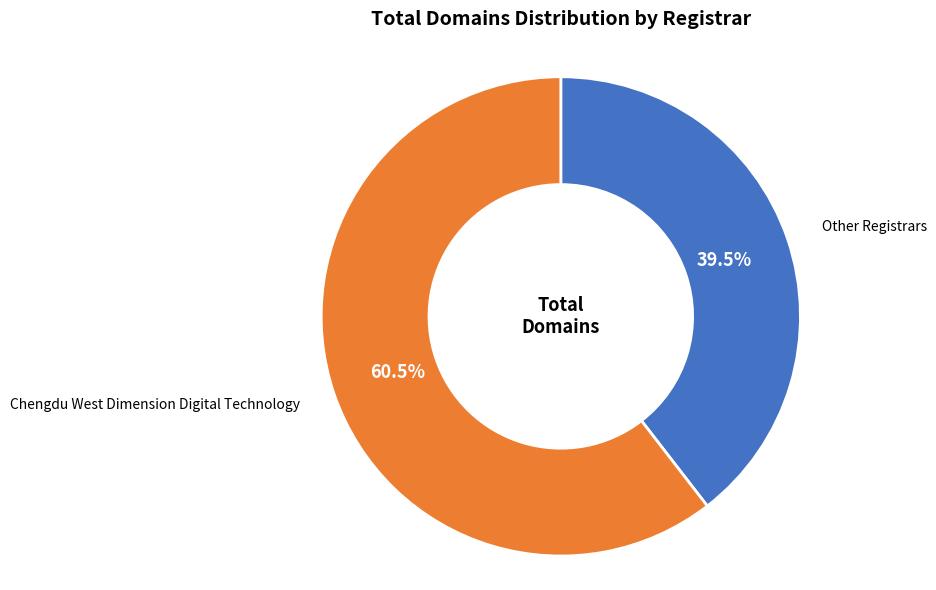

Does any single category account for the majority?

Yes